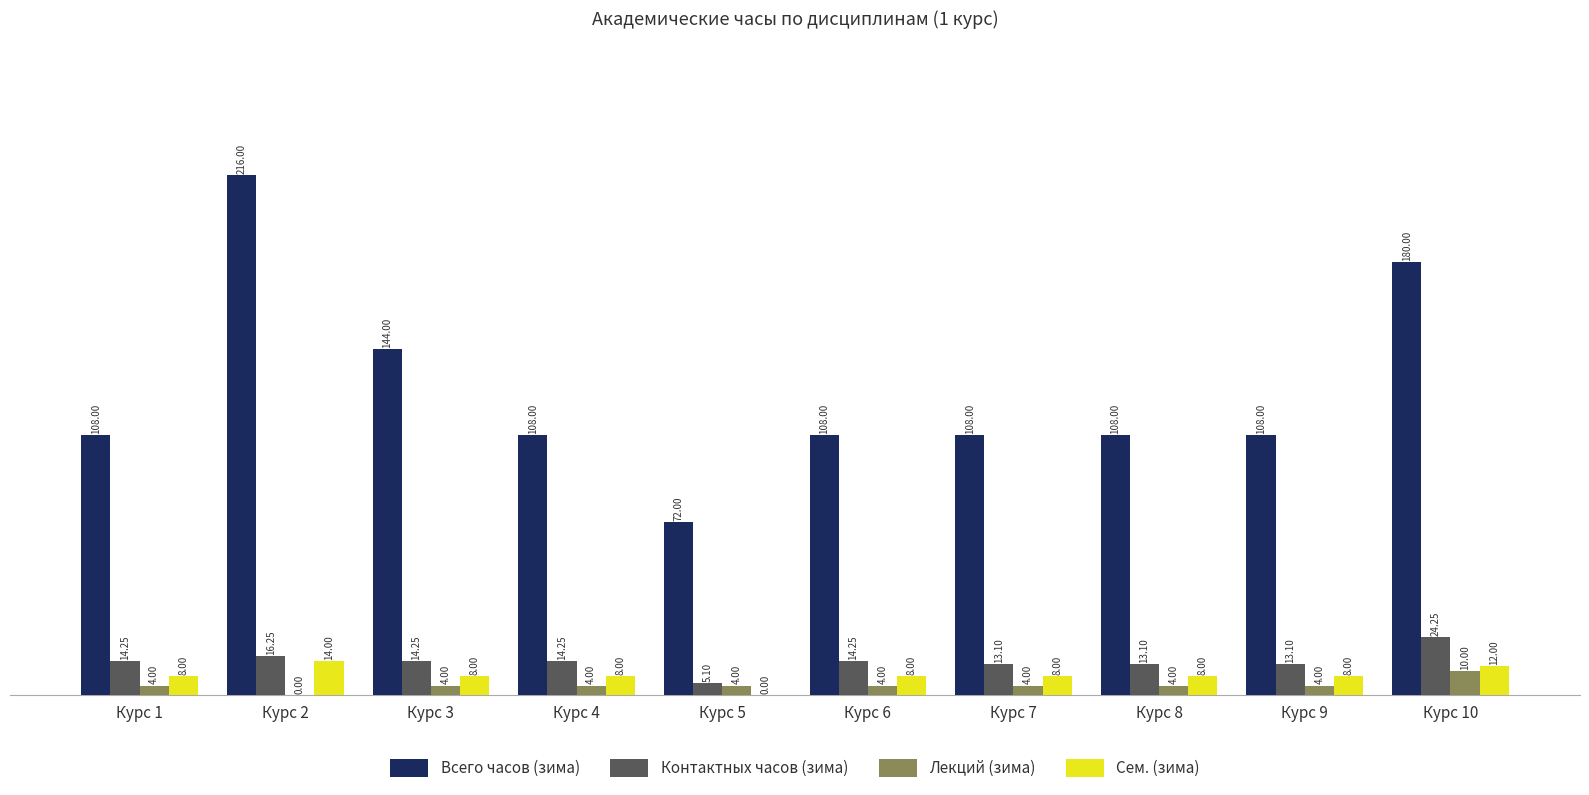

Count the number of categories in the chart.

10